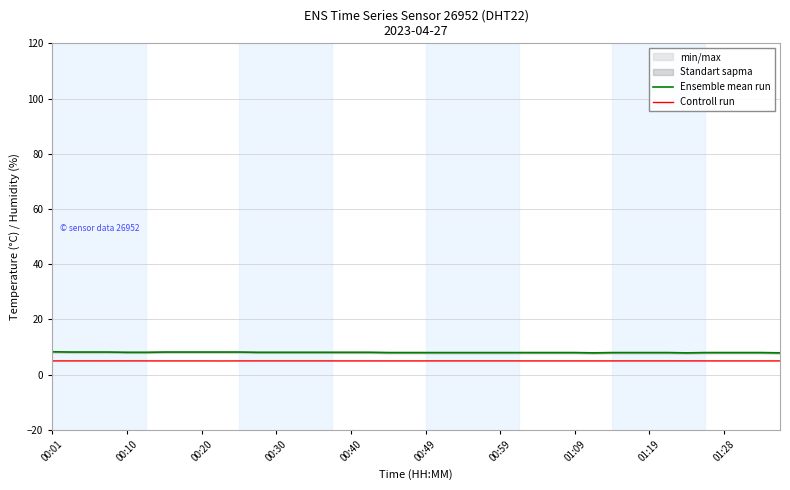

Which label corresponds to the largest value in the chart?

00:01